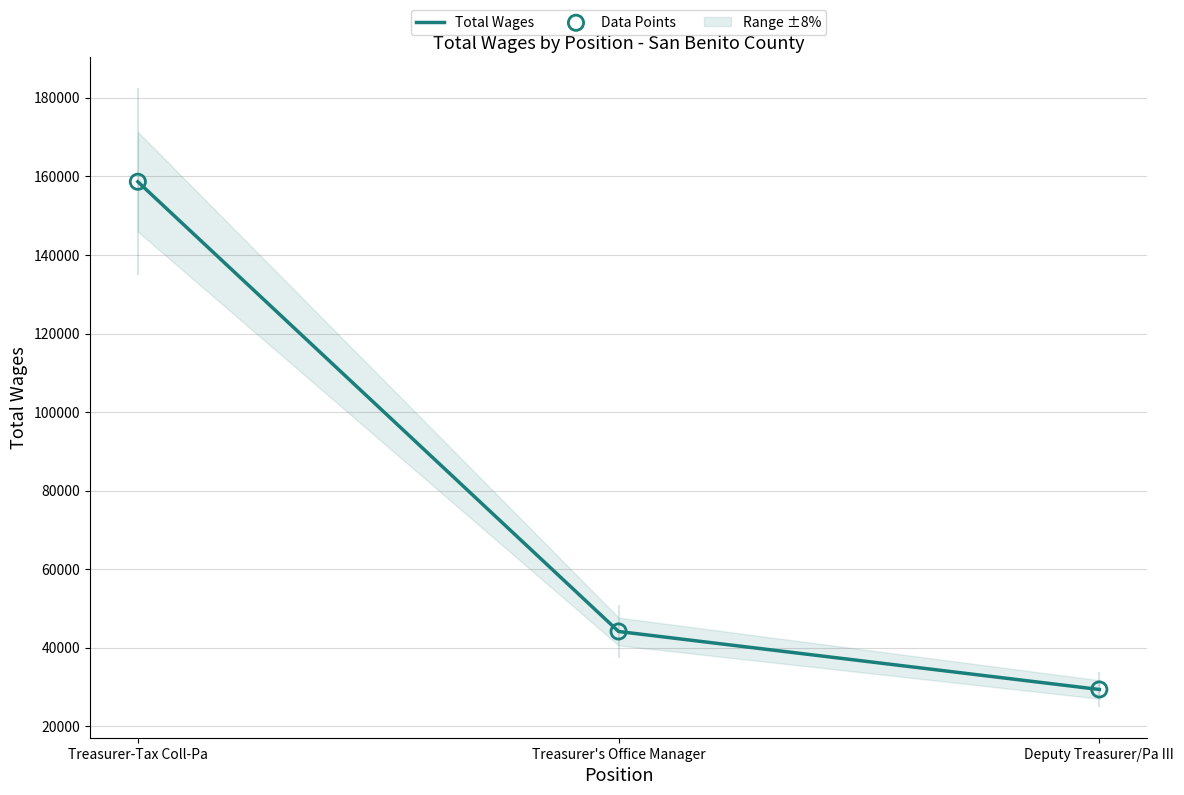

At which category is the sum across all series the highest?

Treasurer-Tax Coll-Pa